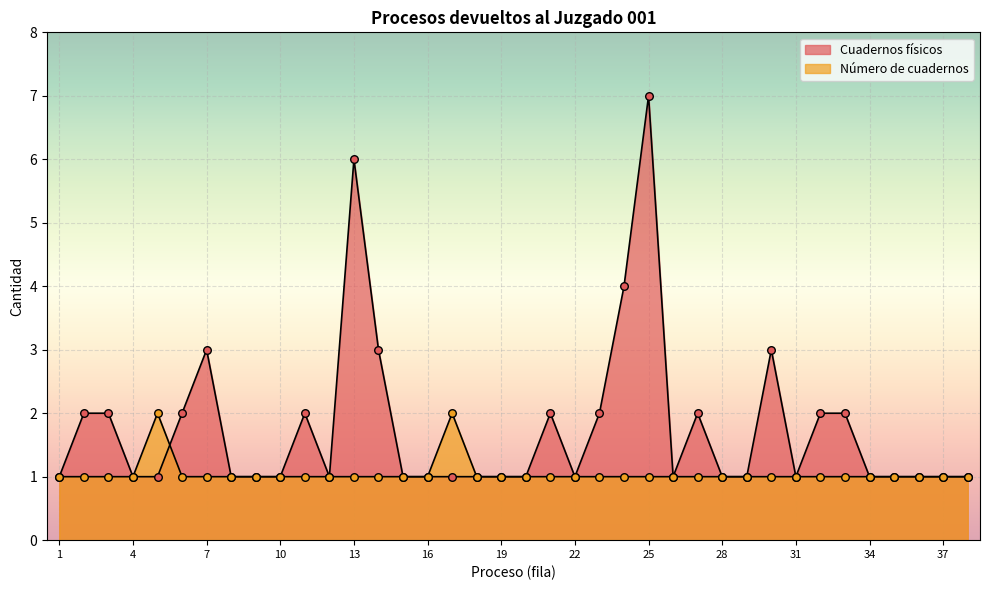

At which category is the sum across all series the highest?

25